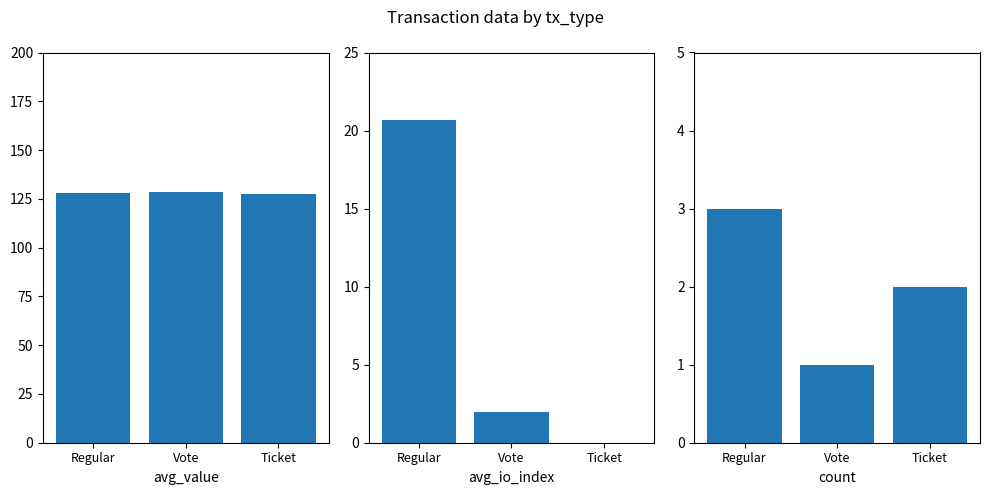

Reading left to right, transcribe all the data shown in this chart.

avg_value: 128.1	128.6	127.6
avg_io_index: 20.7	2.0	0.0
count: 3.0	1.0	2.0